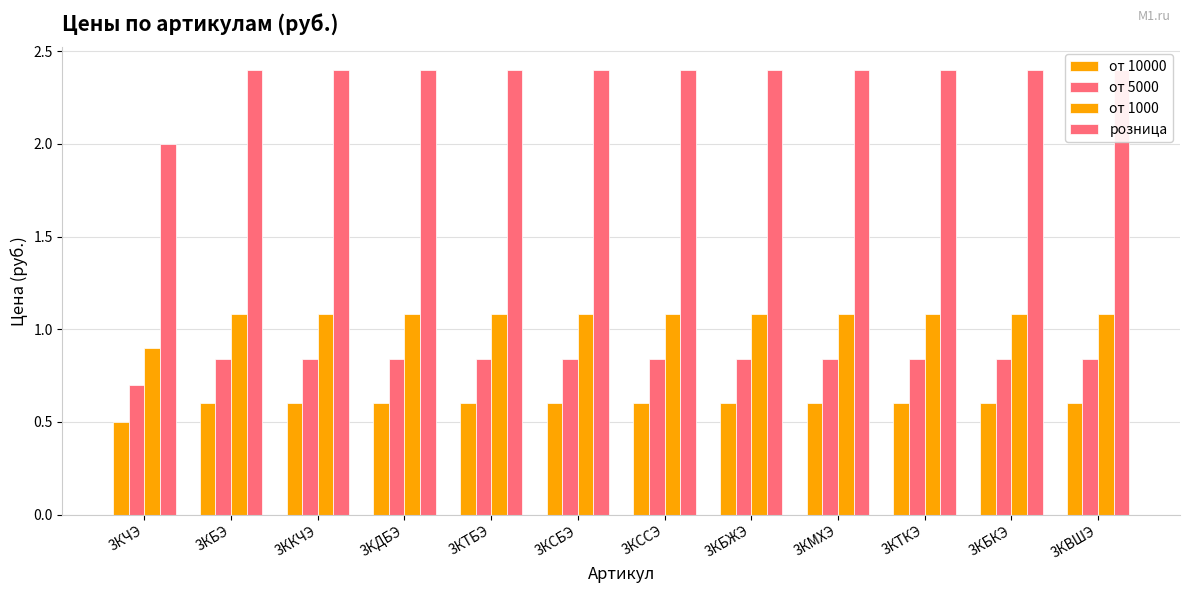

What is the label of the 5th bar from the left?

3КТБЭ